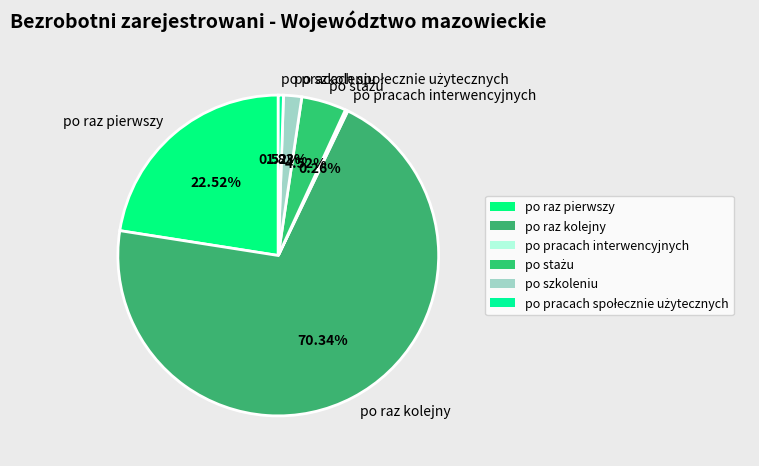

Which slice is the largest?

po raz kolejny